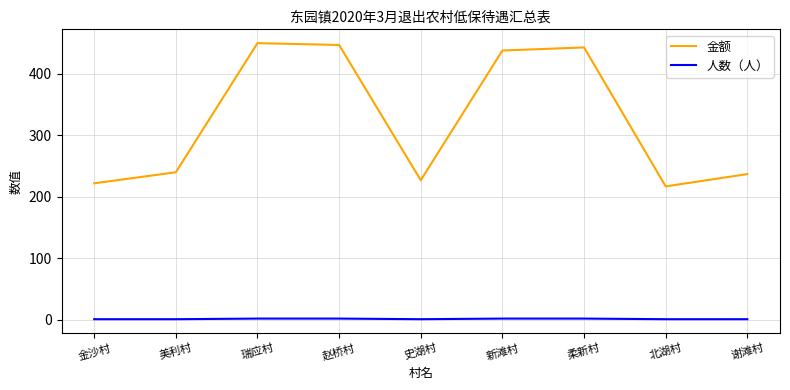

True or false: 人数（人） and 金额 cross at least once.

False